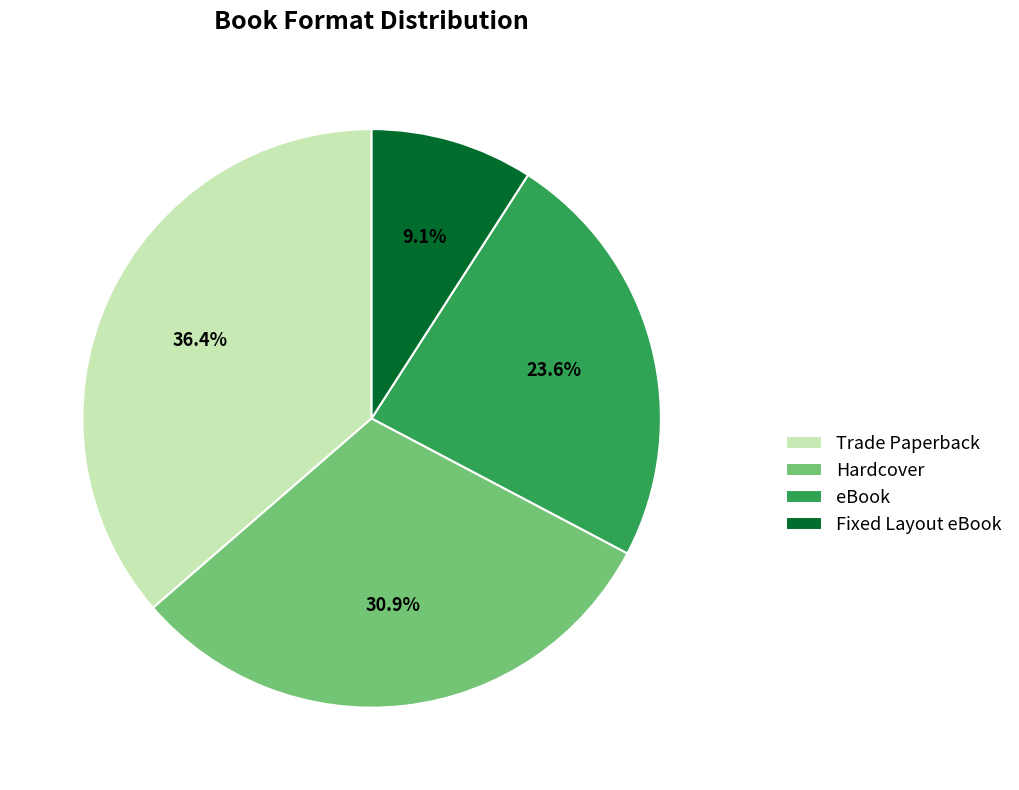

How many segments does this pie chart have?

4